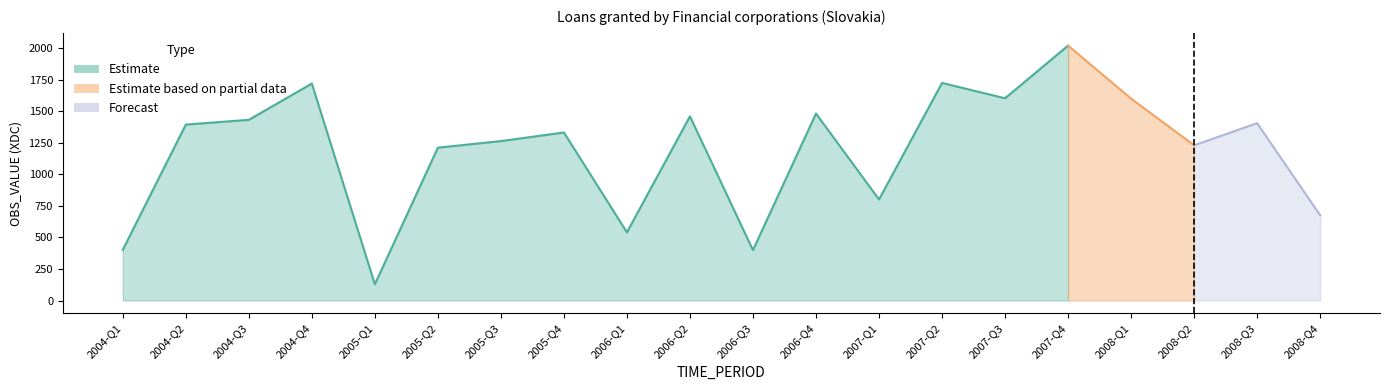

At which label is the value closest to 1075?

2005-Q2